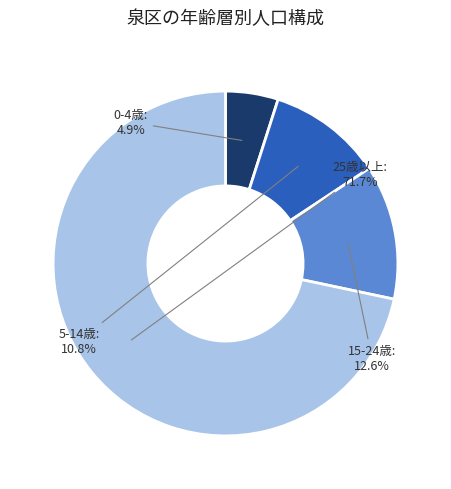

What is the smallest slice in the pie chart?

0-4歳